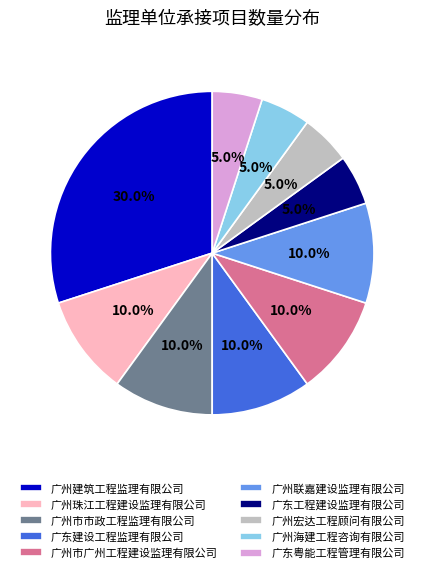

What percentage is NOT represented by 广东粤能工程管理有限公司?

95.0%